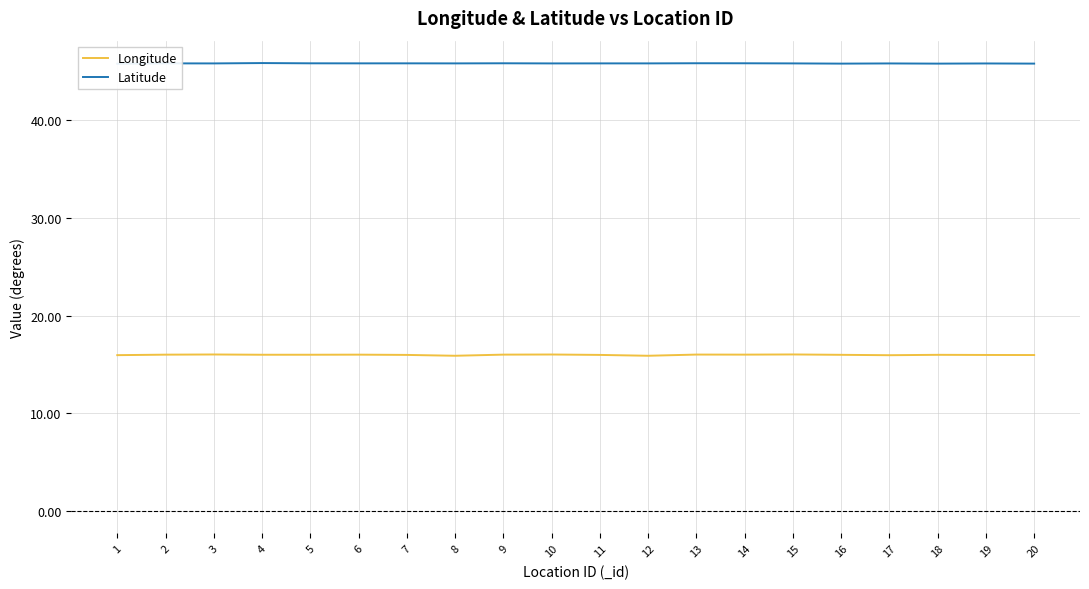

Reading left to right, list all the values displayed in this chart.

Longitude: 1=15.9	2=16.0	3=16.0	4=16.0	5=16.0	6=16.0	7=16.0	8=15.9	9=16.0	10=16.0	11=16.0	12=15.9	13=16.0	14=16.0	15=16.0	16=16.0	17=15.9	18=16.0	19=16.0	20=16.0
Latitude: 1=45.8	2=45.8	3=45.8	4=45.8	5=45.8	6=45.8	7=45.8	8=45.8	9=45.8	10=45.8	11=45.8	12=45.8	13=45.8	14=45.8	15=45.8	16=45.8	17=45.8	18=45.8	19=45.8	20=45.8